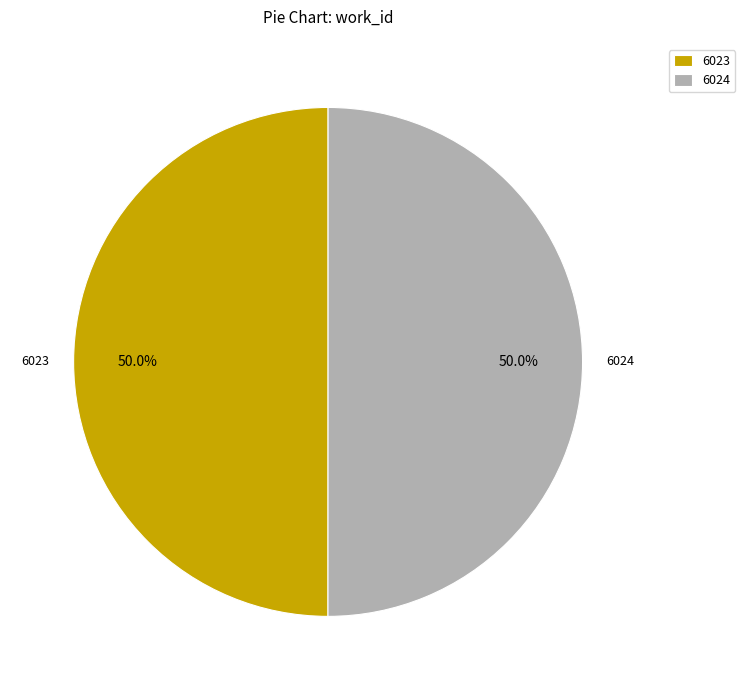

How much of the chart is everything except 6024?

50.0%